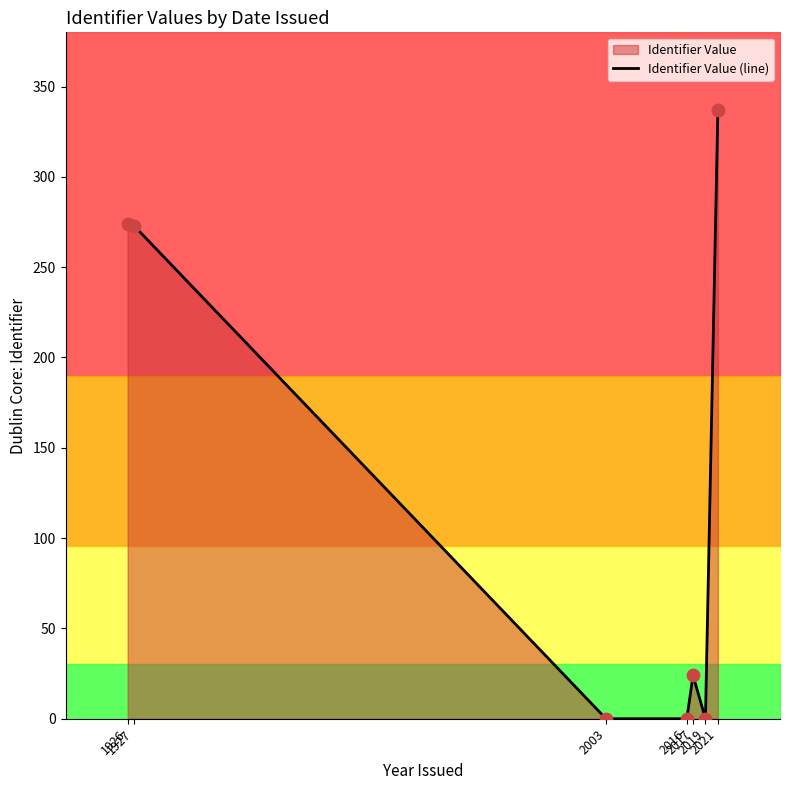

What is the ratio of the value at 2017 to the value at 1927?

0.1